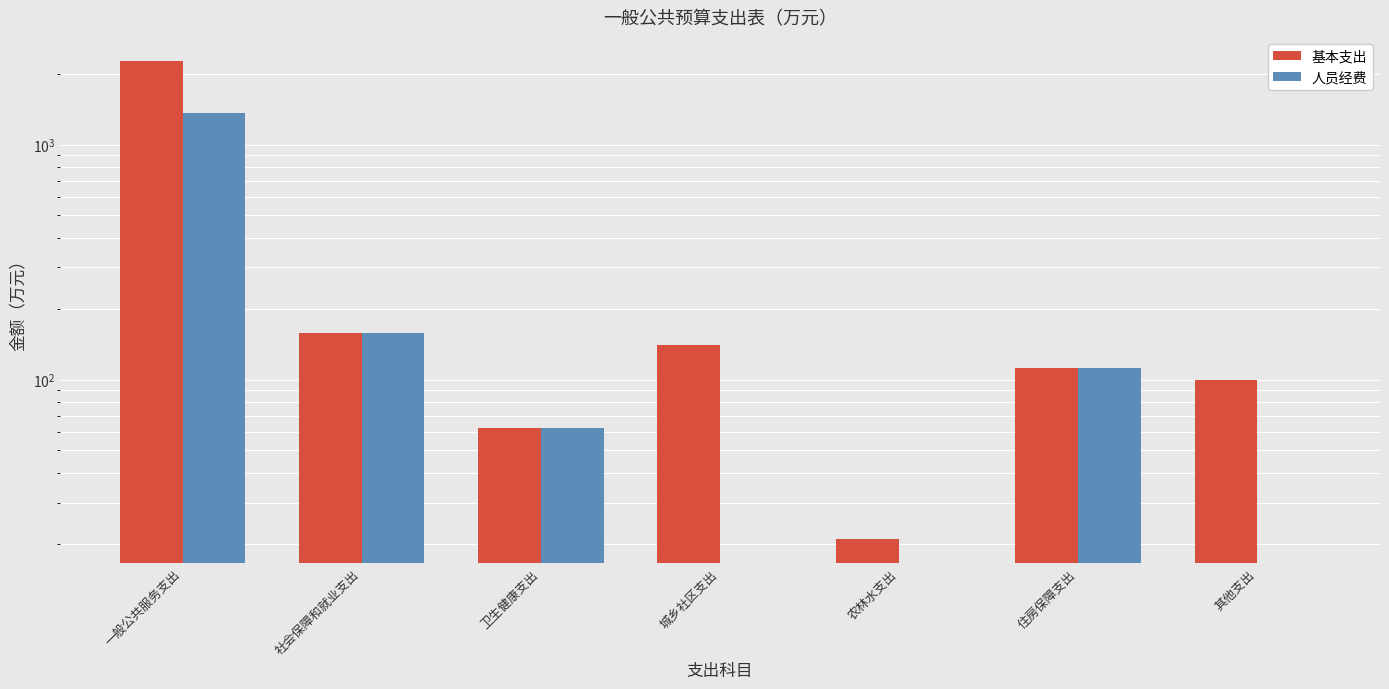

At which category does the chart reach its minimum across all series?

城乡社区支出